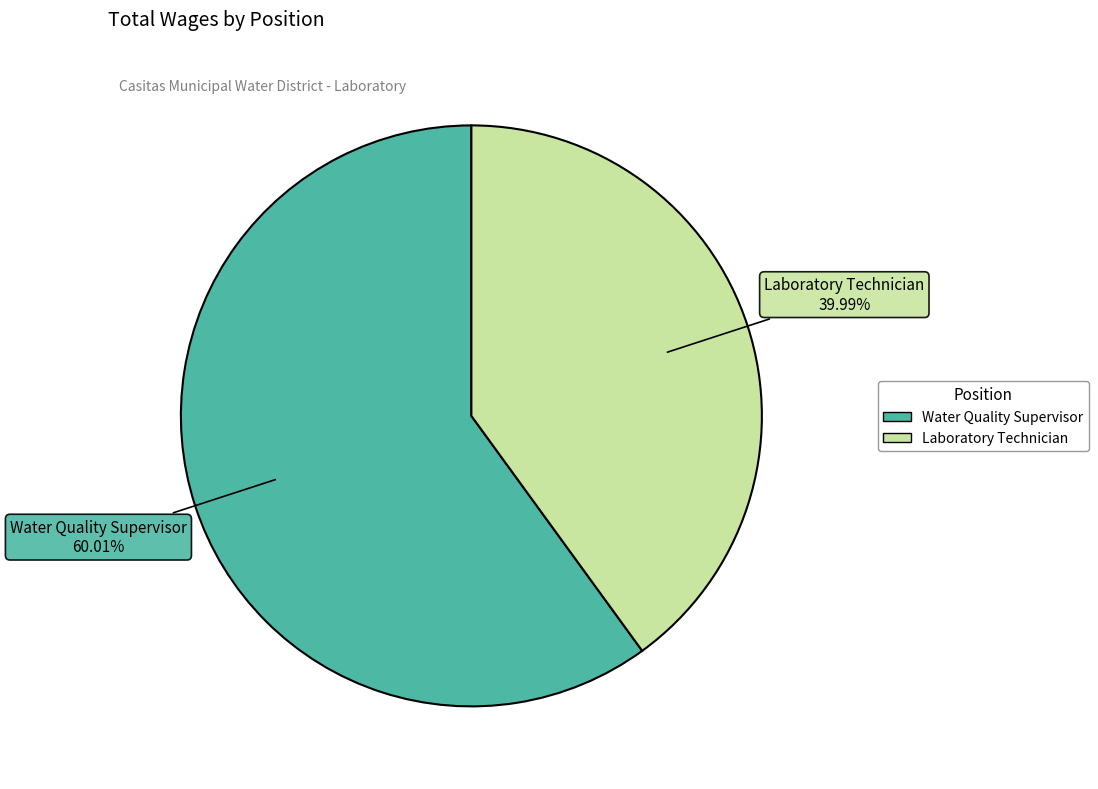

What percentage is NOT represented by Laboratory Technician?

60.0%